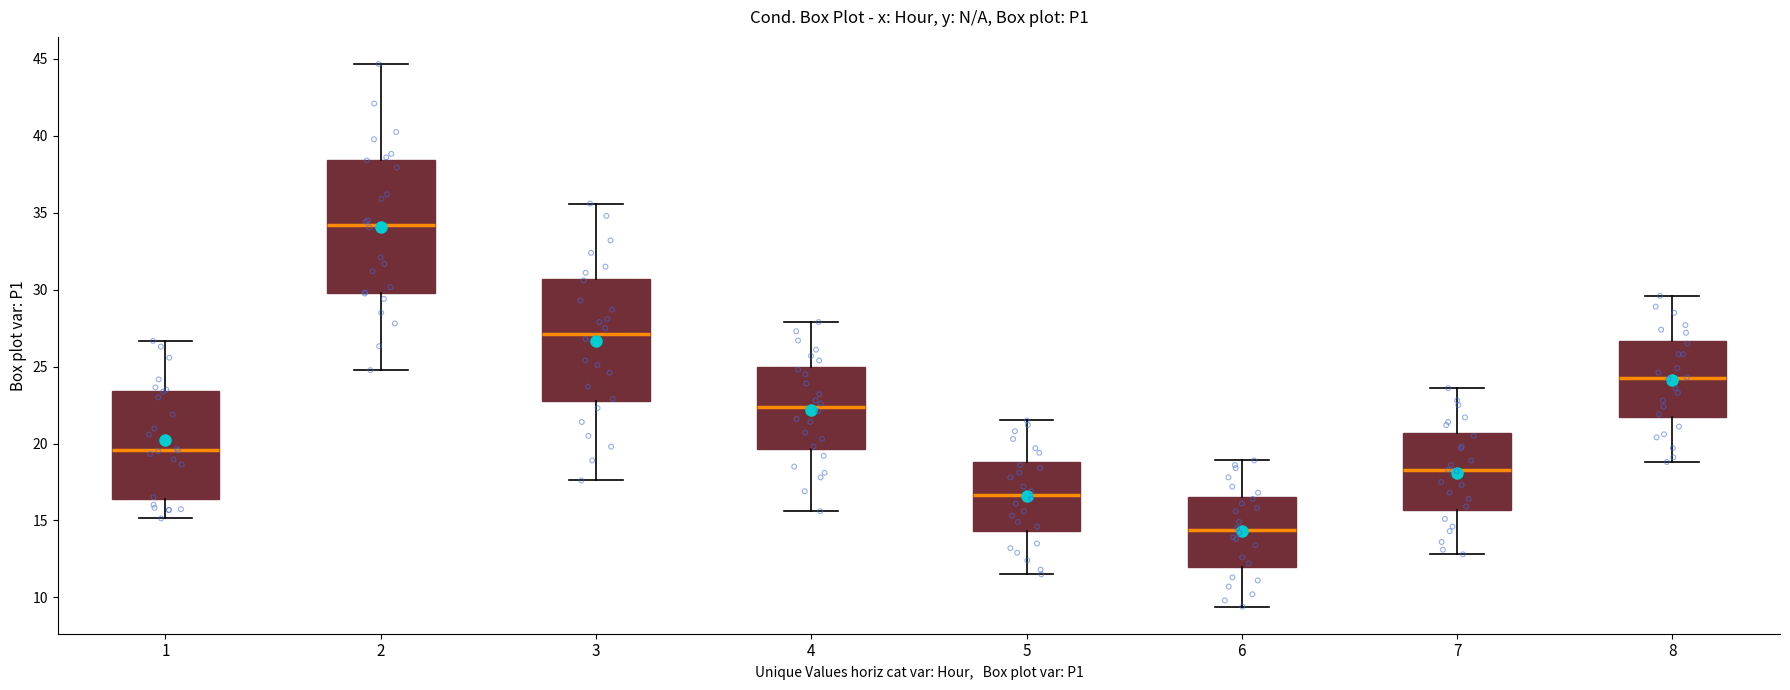

Which box is the tallest, from its lower edge to its upper edge?

2